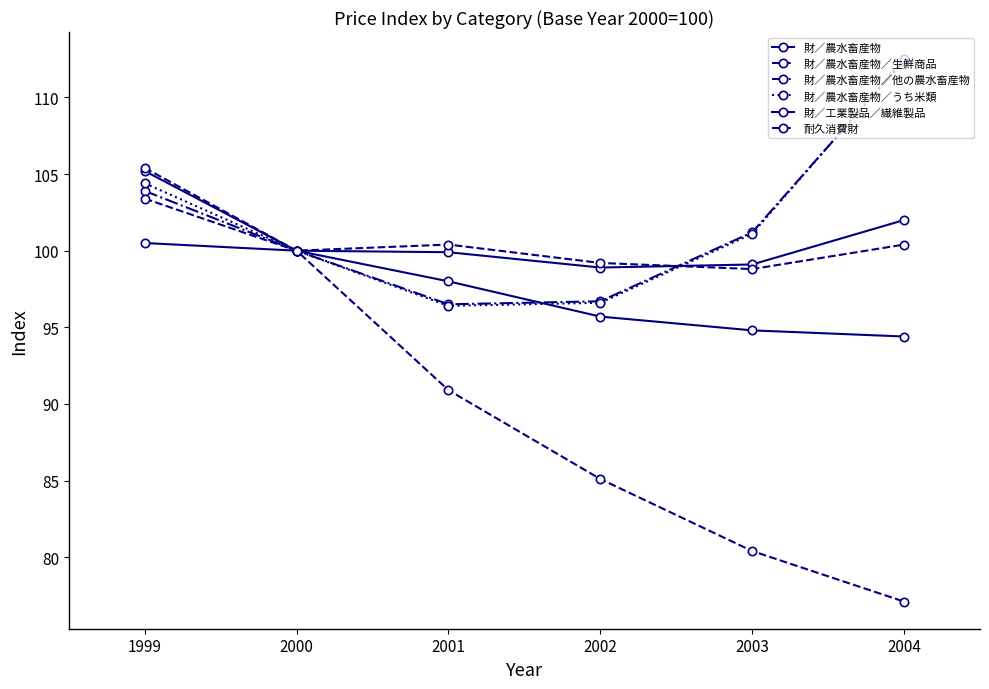

Rank the categories by 財／農水畜産物／うち米類 value from lowest to highest.

2001, 2002, 2000, 2003, 1999, 2004